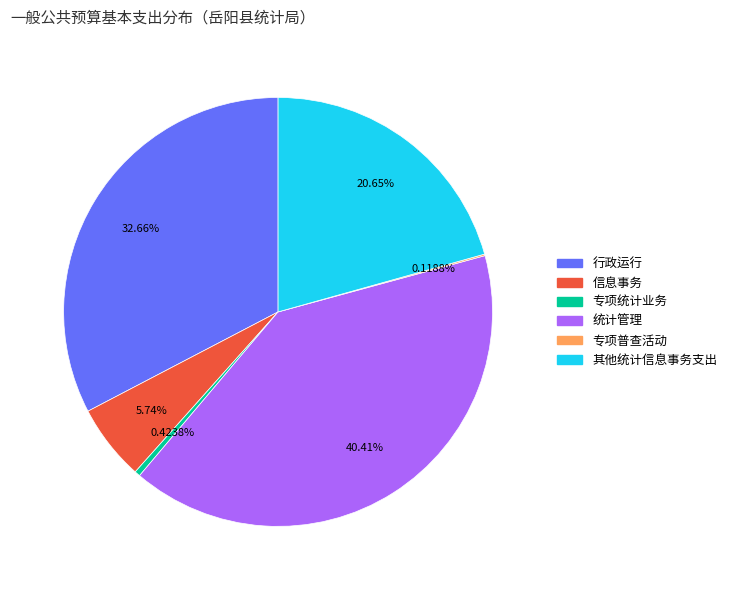

To the nearest percent, what is the combined percentage of 其他统计信息事务支出 and 专项统计业务?

21%